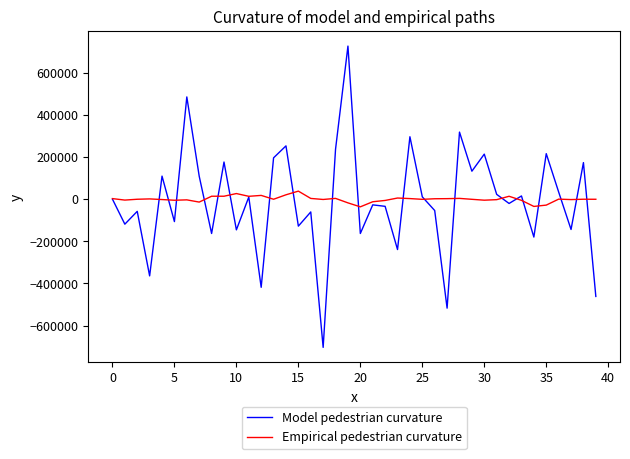

What is the maximum value shown in the chart?

725878.0